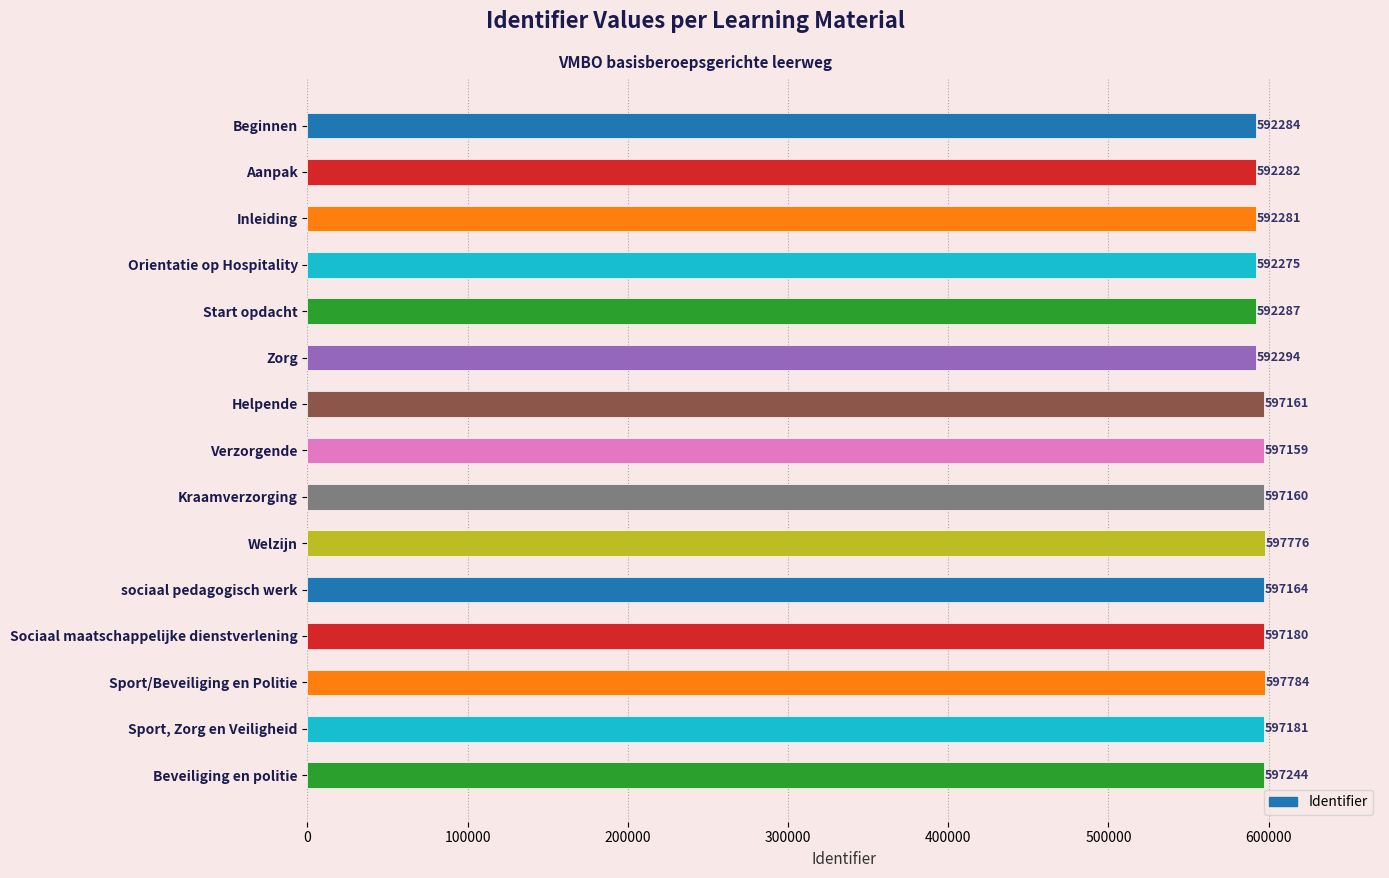

Rank the categories by value from highest to lowest.

Sport/Beveiliging en Politie, Welzijn, Beveiliging en politie, Sport, Zorg en Veiligheid, Sociaal maatschappelijke dienstverlening, sociaal pedagogisch werk, Helpende, Kraamverzorging, Verzorgende, Zorg, Start opdacht, Beginnen, Aanpak, Inleiding, Orientatie op Hospitality